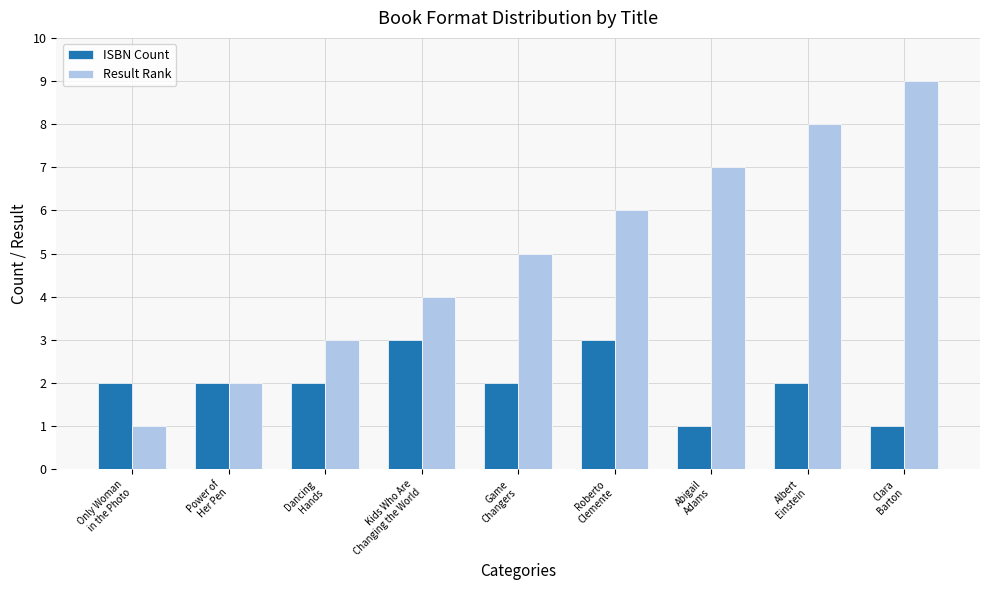

Which series has the widest spread of values?

Result Rank